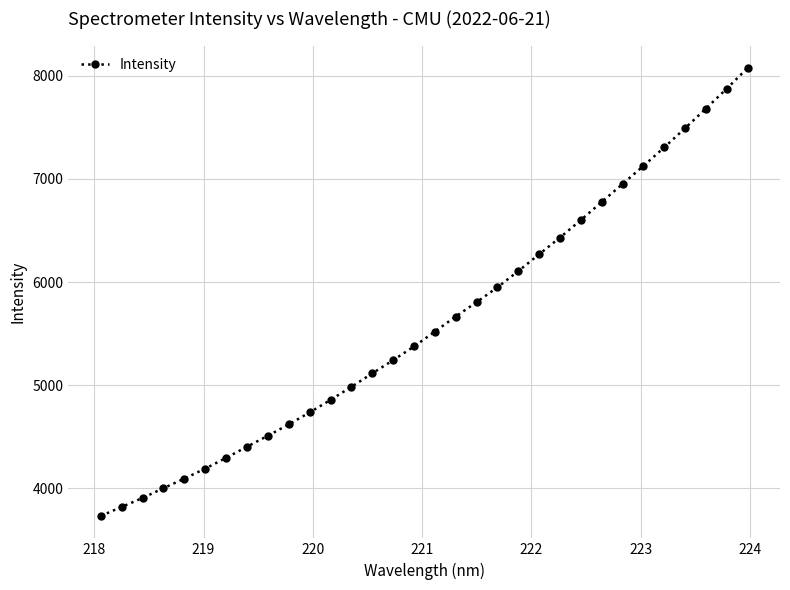

What is the difference between the maximum and second lowest values?

4259.7